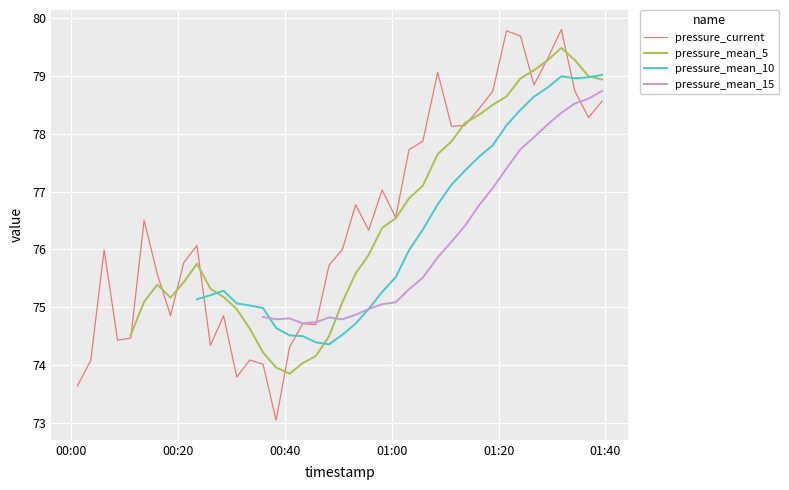

How many interior local peaks does the pressure_mean_10 series have?

2